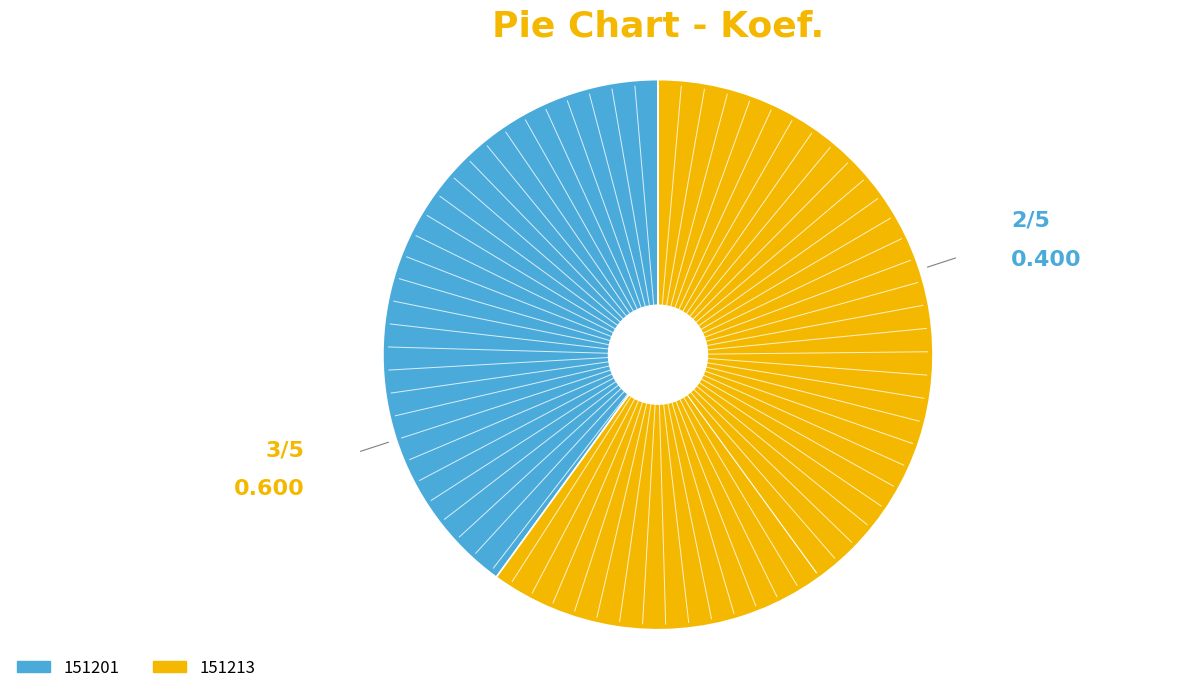

The 151201 slice represents 40% of the pie. True or false?

True